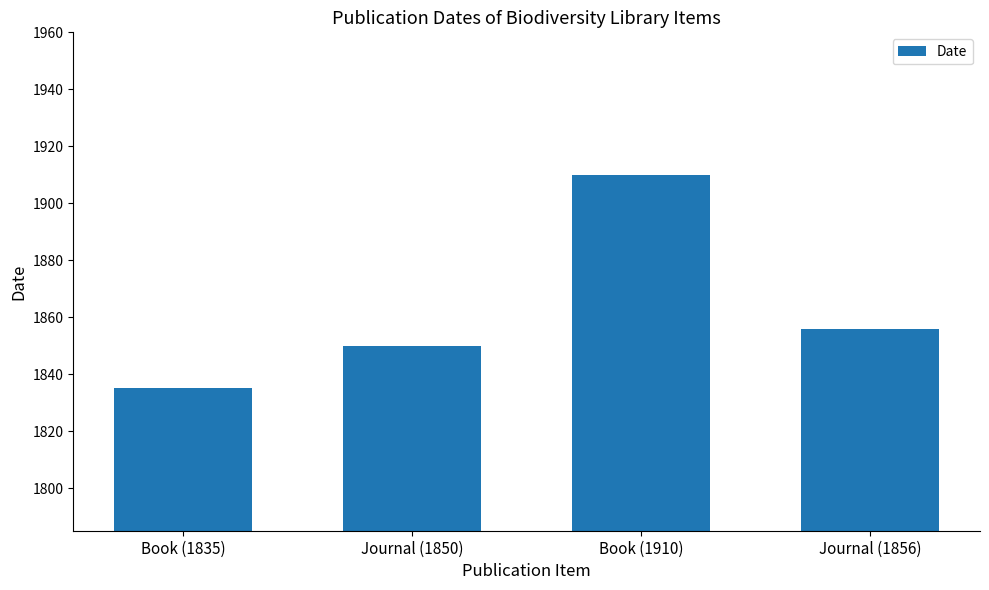

What is the difference between the maximum and minimum values?

75